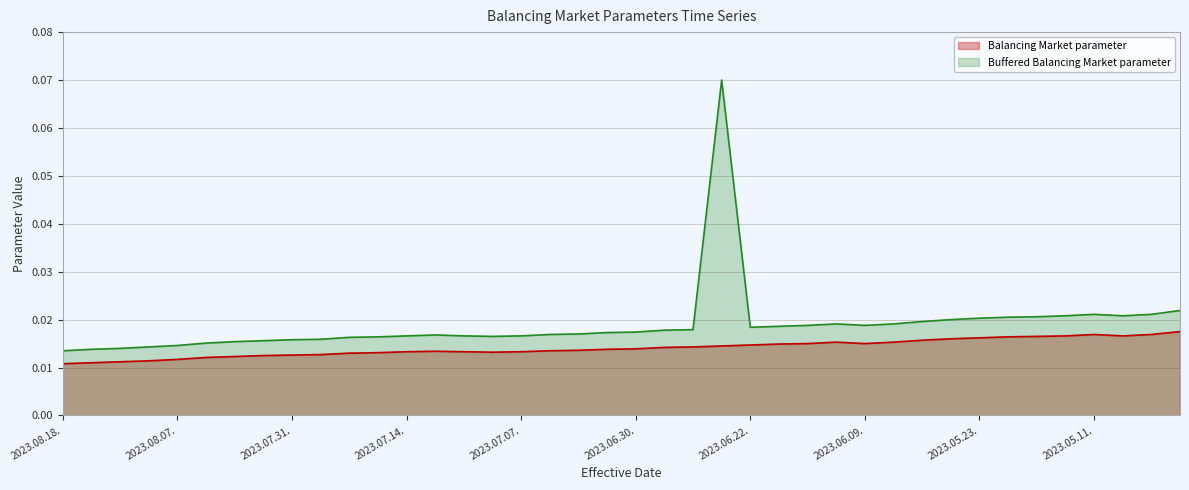

How many categories are shown in the chart?

40